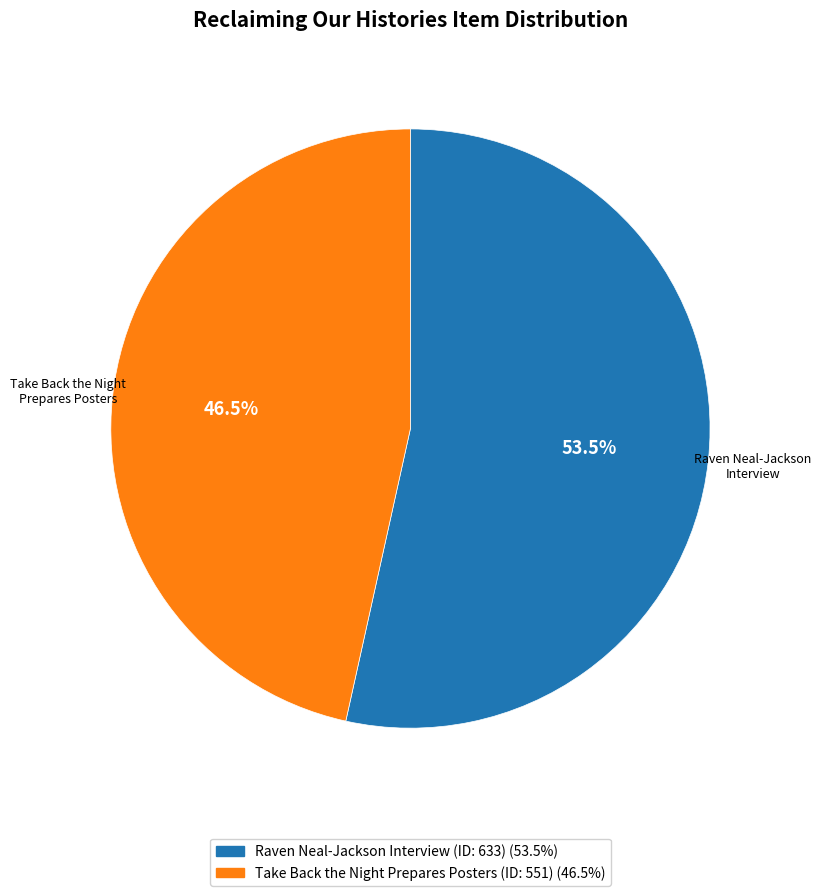

Which slice is the largest?

Raven Neal-Jackson Interview (ID: 633)